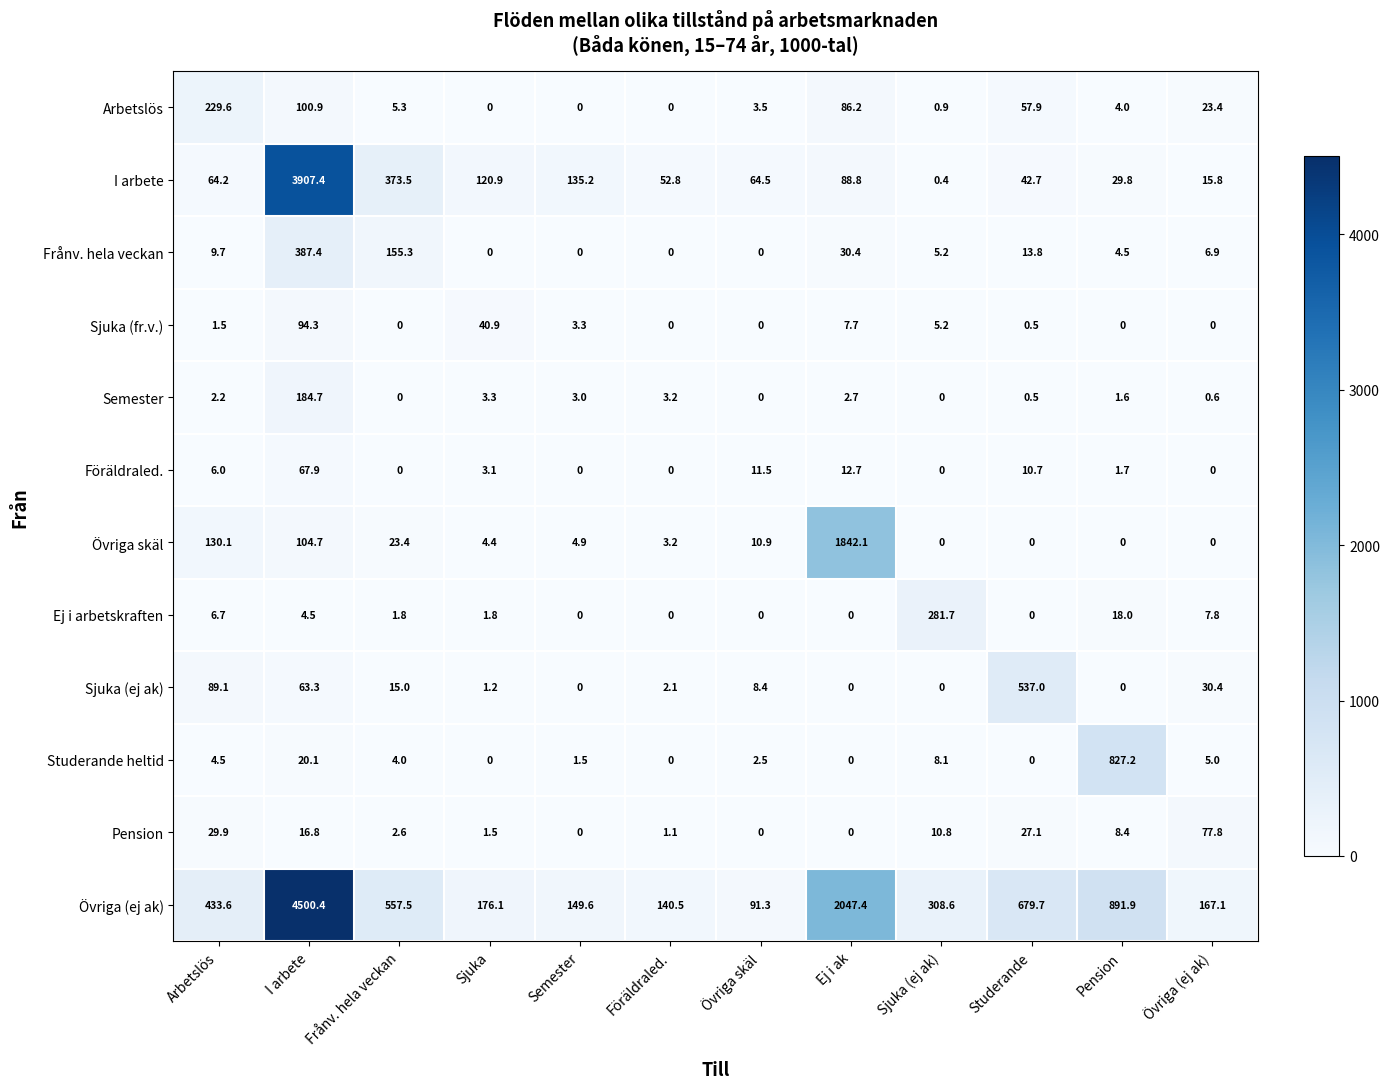

Which series has the widest spread of values?

Övriga (ej ak)